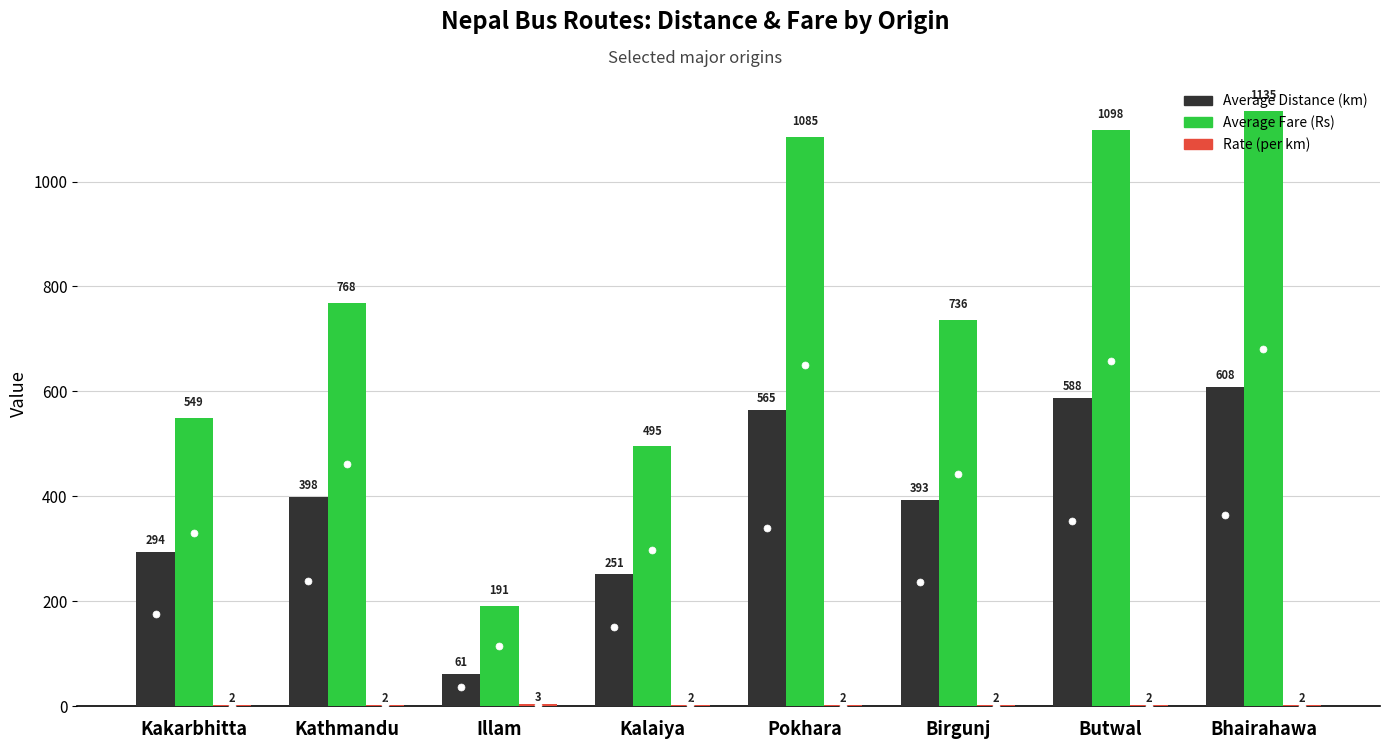

Which series changed the most between Birgunj and Butwal?

Average Fare (Rs)